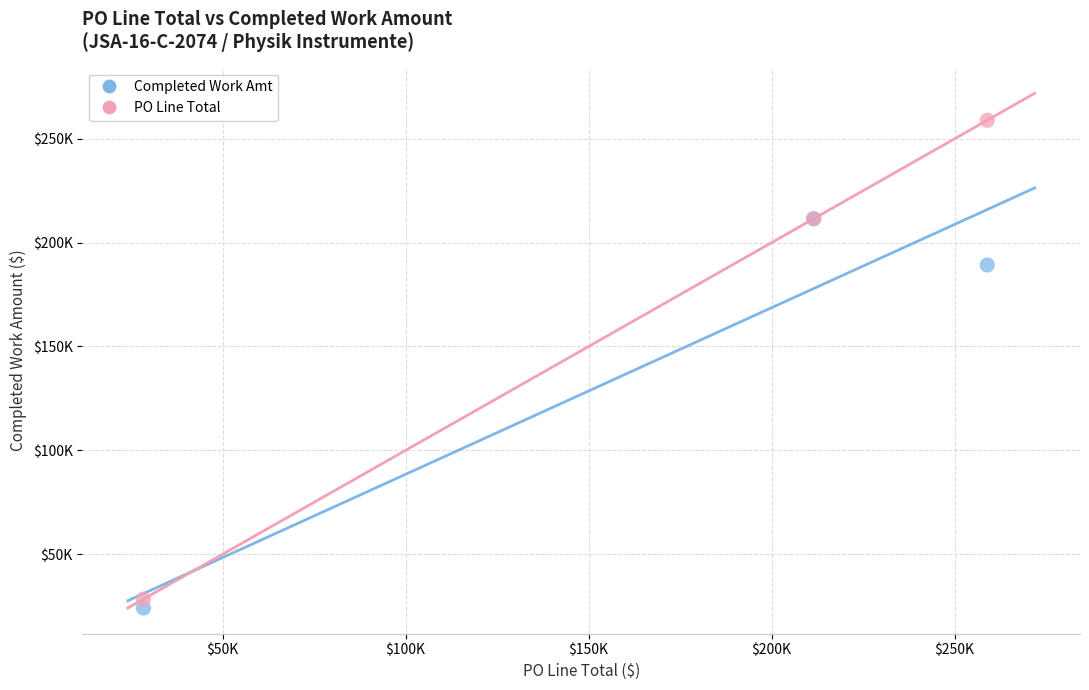

What are all the series names shown in the legend?

Completed Work Amt, PO Line Total